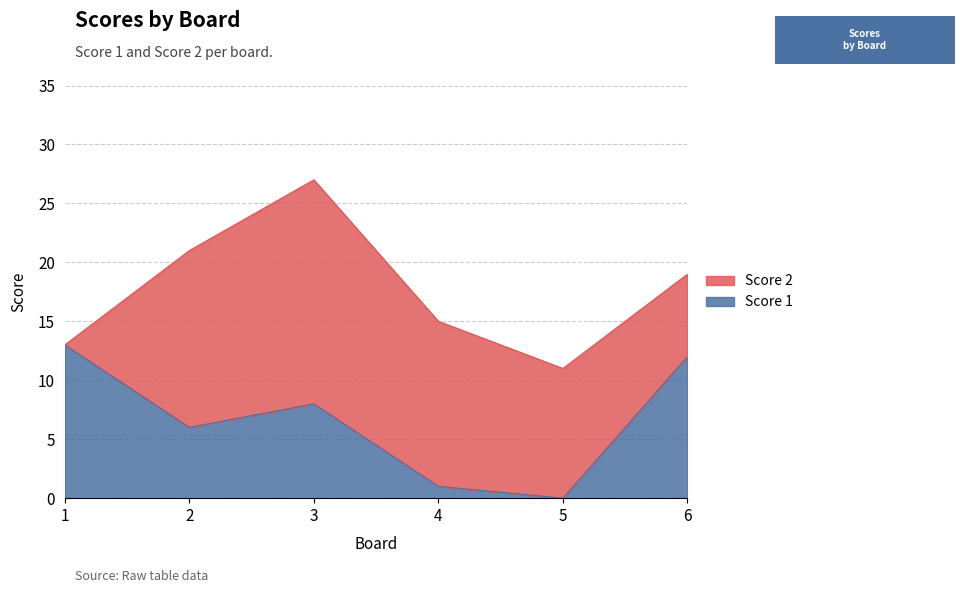

What is the ratio of the value at 6 to the value at 3?

1.5